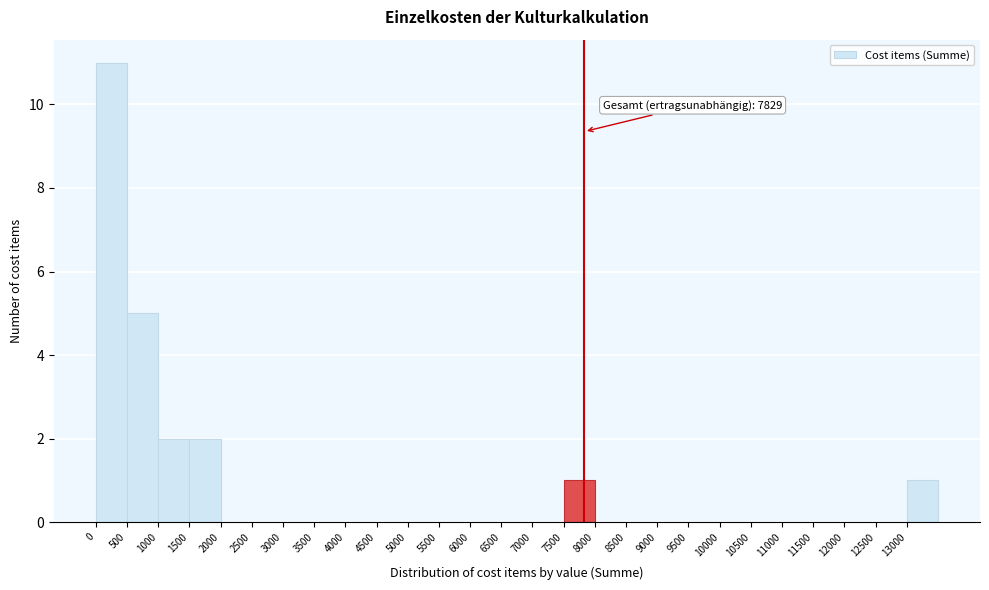

Over which range of the x-axis is the bar tallest?

0 to 500